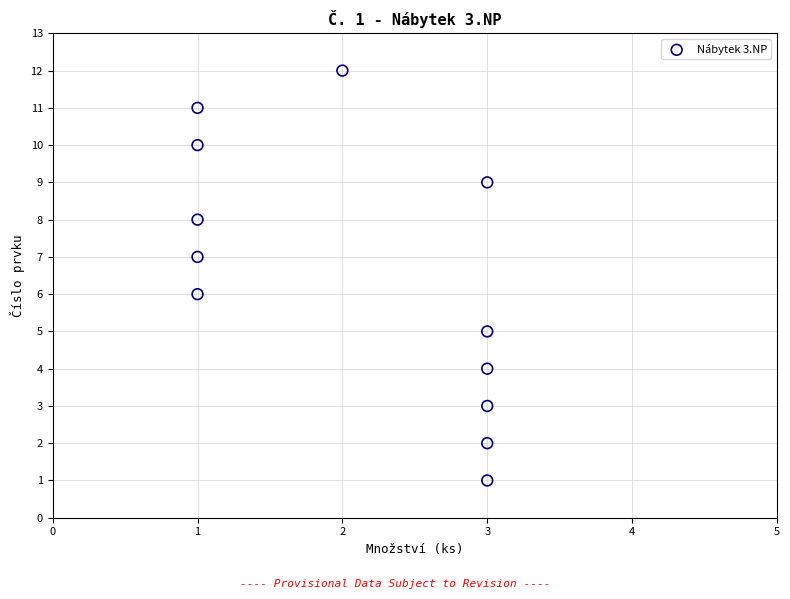

What is the range of Y values (max minus min)?

11